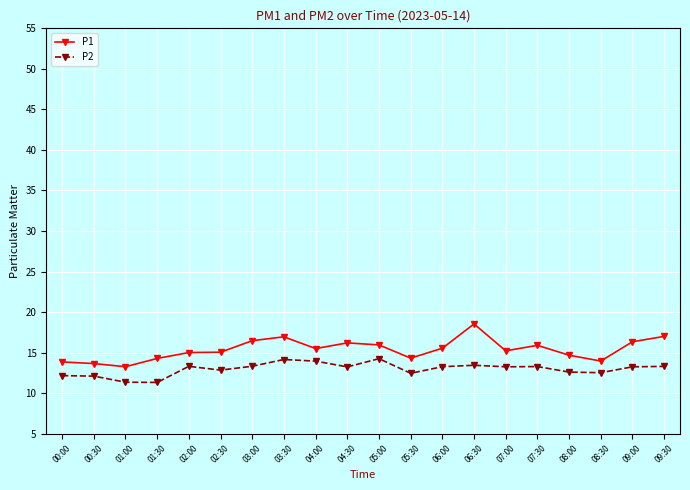

True or false: P1 has more than 1 points higher than both neighbors.

True